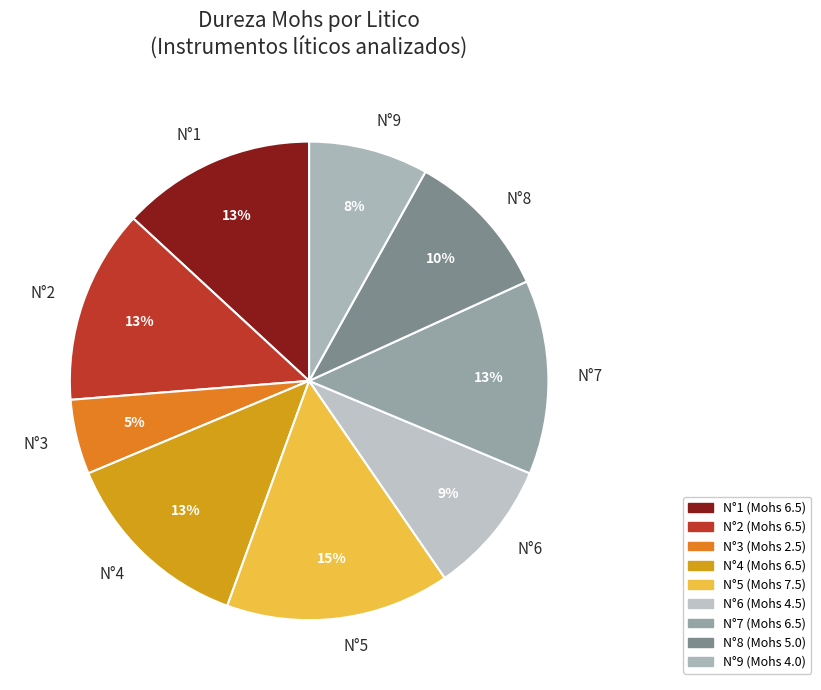

True or false: N°2 accounts for 1% of the total.

False